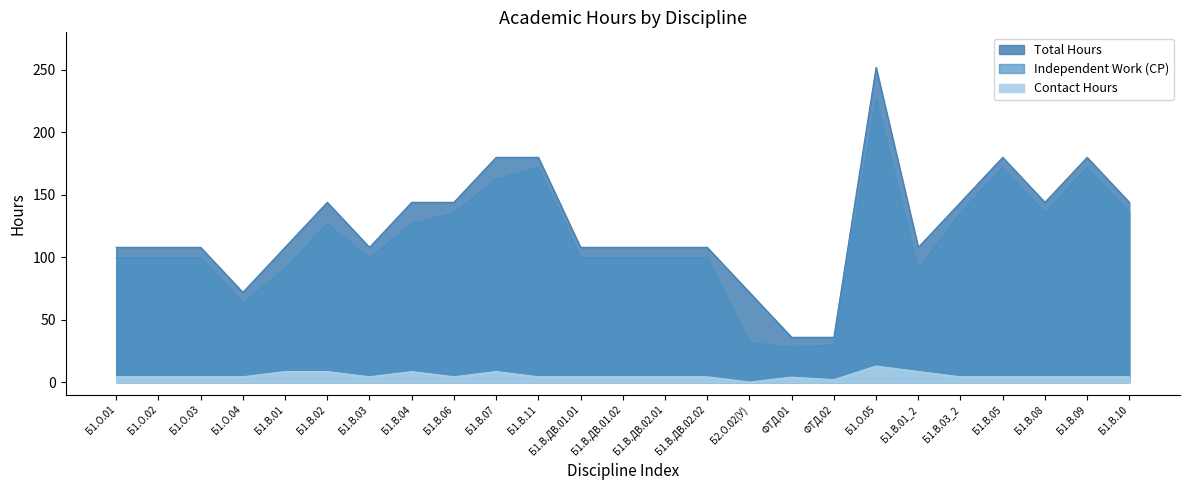

Does the chart have visible grid lines?

No